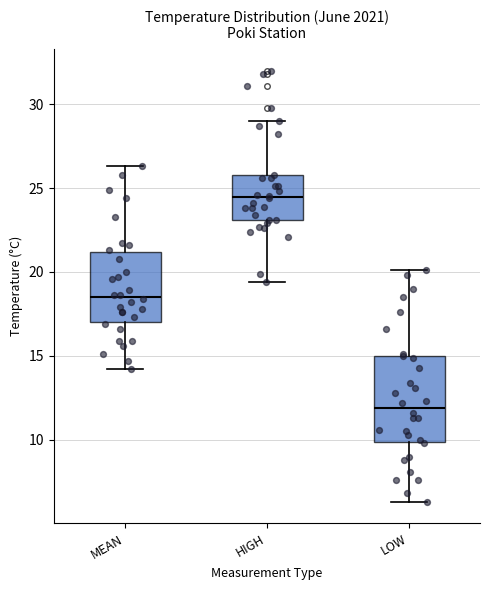

Reading left to right, read every box against the y-axis: the position of its median line, the range the box covers, and the ends of its whiskers. The values are not printed on the chart, so give them approximately, as read against the axis.

MEAN: median 18.5, box 17.0 to 21.0, whiskers 14.0 to 26.5
HIGH: median 24.5, box 23.0 to 26.0, whiskers 19.5 to 29.0
LOW: median 12.0, box 10.0 to 15.0, whiskers 6.5 to 20.0